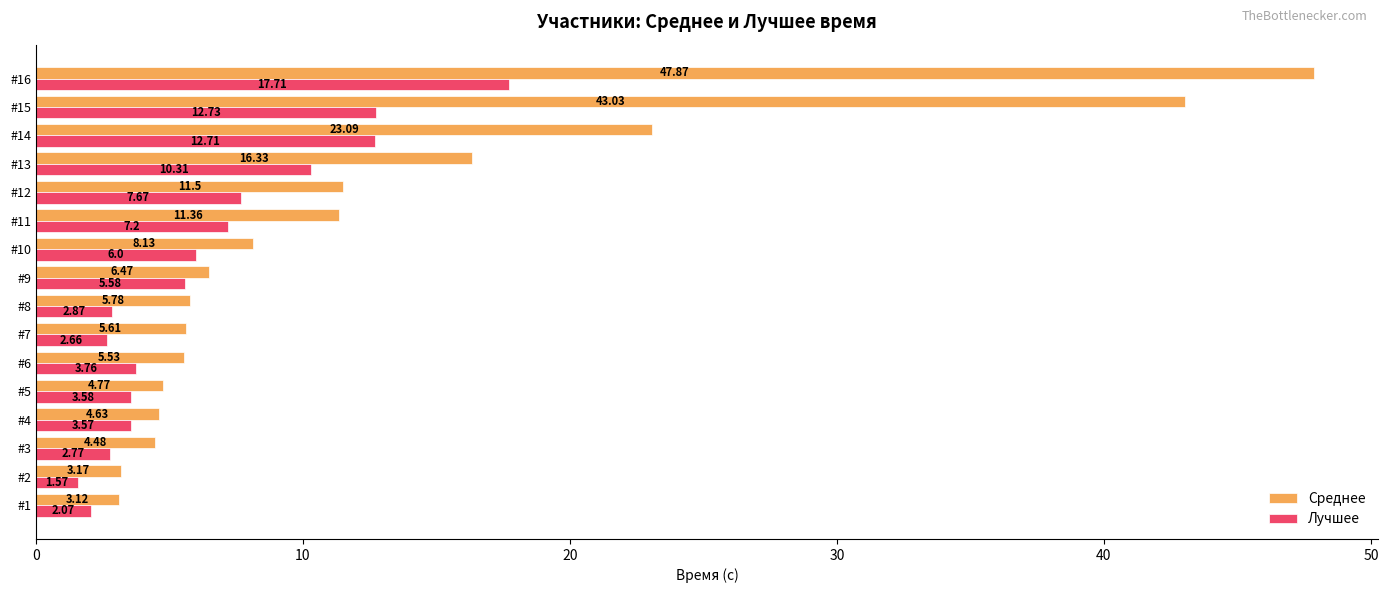

Which series has the largest range (max minus min)?

Среднее